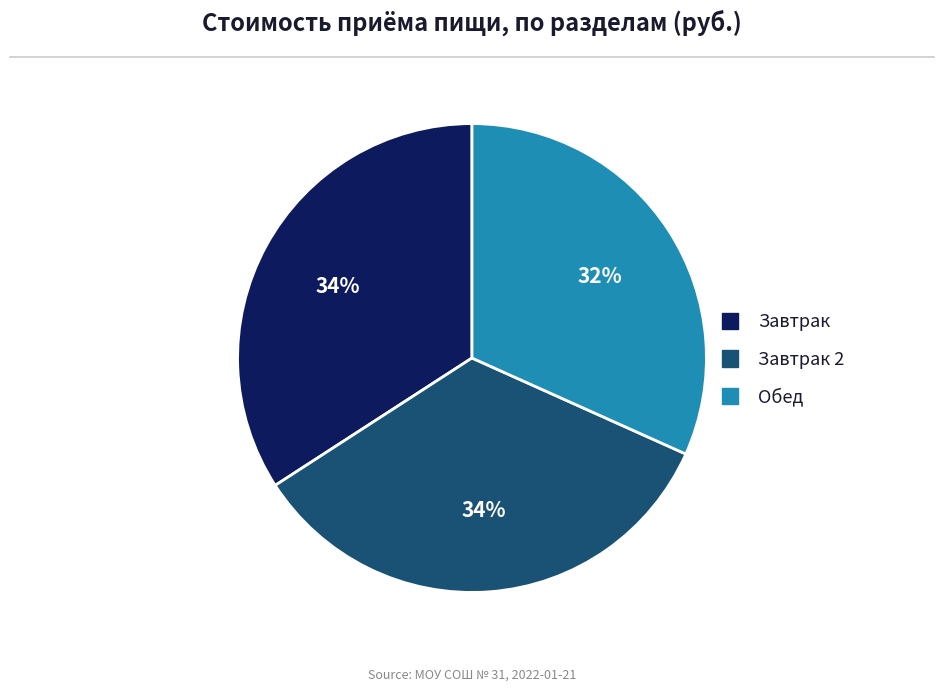

Is there any slice that represents more than half of the pie?

No